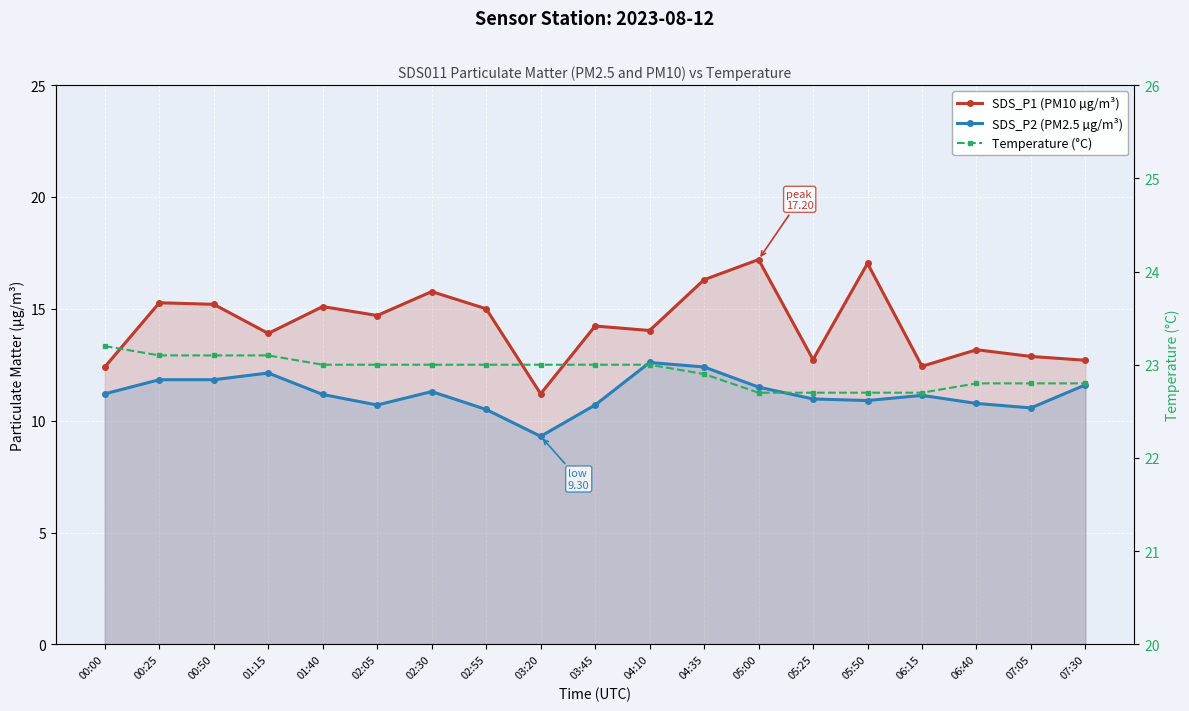

How many data points in SDS_P1 (PM10 µg/m³) are above 14?

11